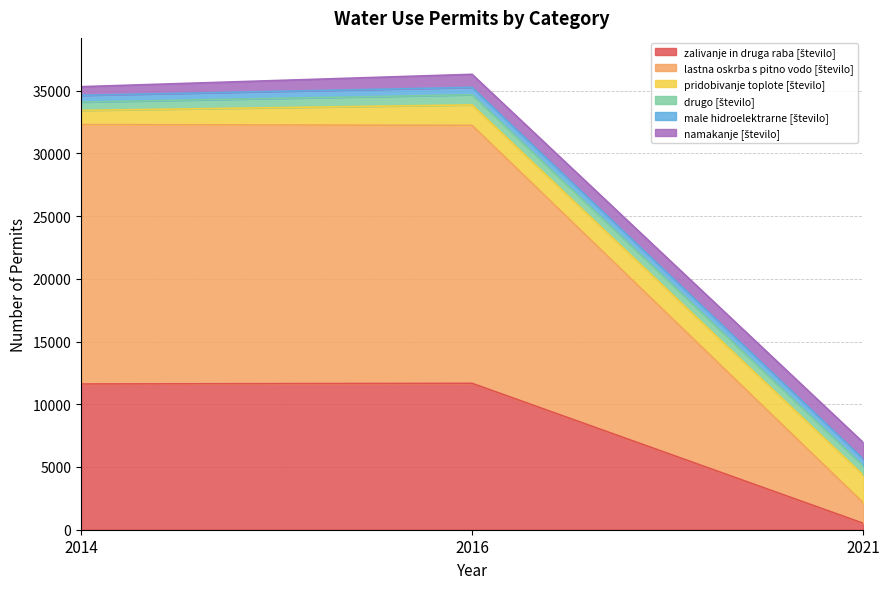

Reading left to right, transcribe all the data shown in this chart.

zalivanje in druga raba [število]: 11616	11669	515
lastna oskrba s pitno vodo [število]: 20675	20566	1638
pridobivanje toplote [število]: 1132	1629	2211
drugo [število]: 667	809	736
male hidroelektrarne [število]: 536	585	551
namakanje [število]: 688	1041	1306